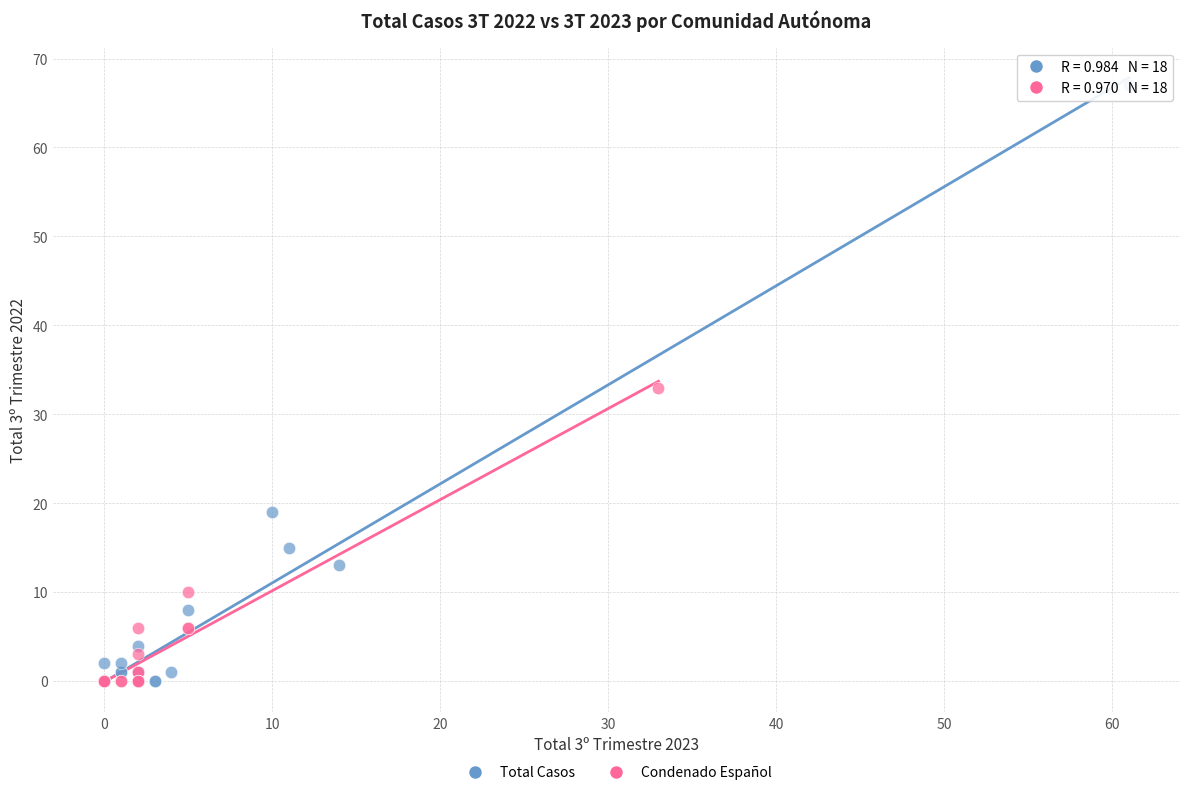

Which series has the largest Y range (max minus min)?

Total Casos